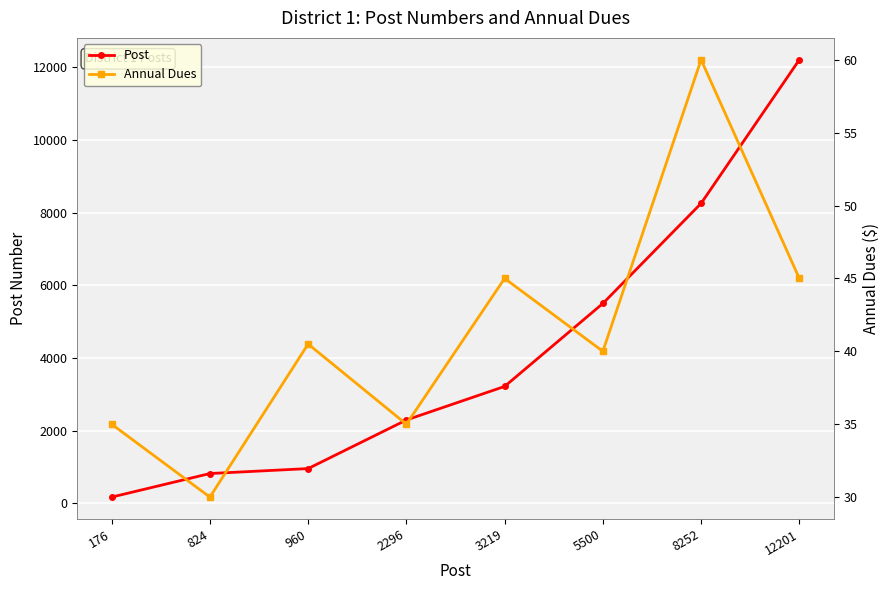

List the series in order of their peak value, highest first.

Post, Annual Dues